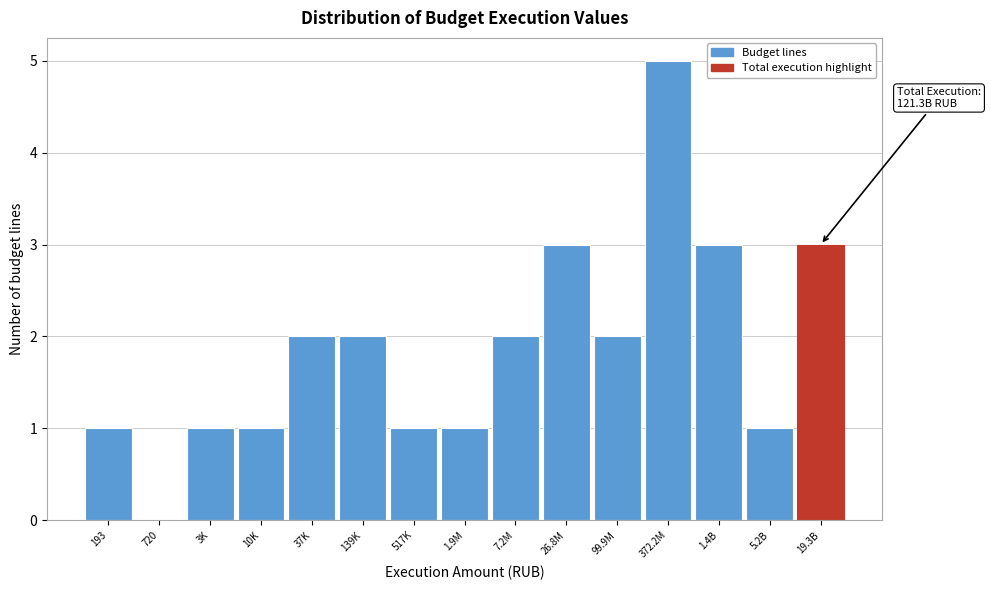

Reading left to right, extract all data points from this chart.

193=1	720=0	3K=1	10K=1	37K=2	139K=2	517K=1	1.9M=1	7.2M=2	26.8M=3	99.9M=2	372.2M=5	1.4B=3	5.2B=1	19.3B=3